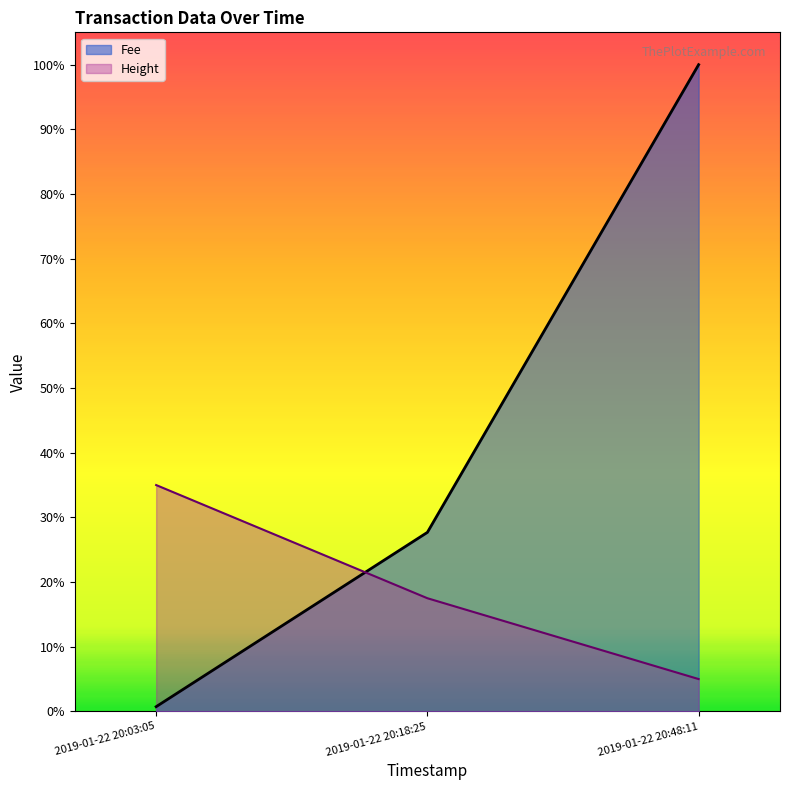

Where is Fee nearest to the value 0?

2019-01-22 20:03:05